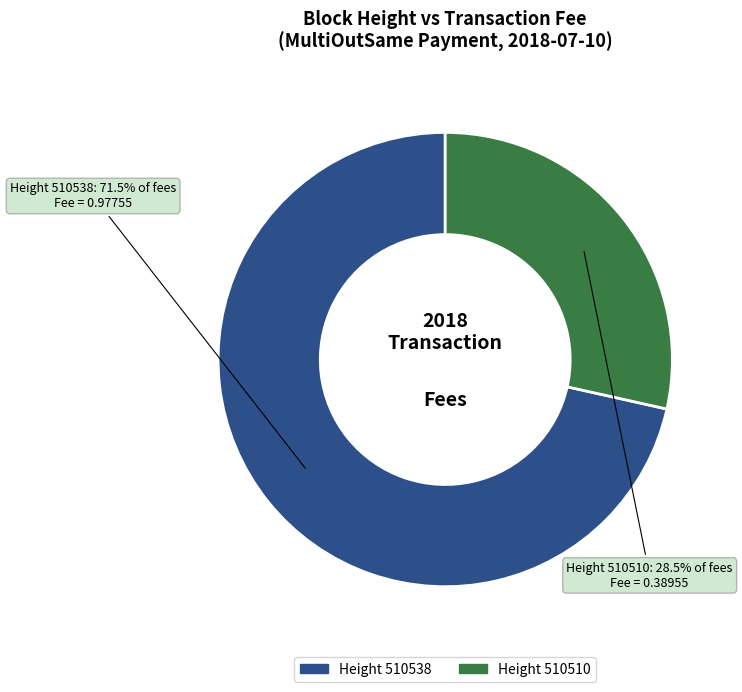

What is the smallest slice in the pie chart?

Height 510510